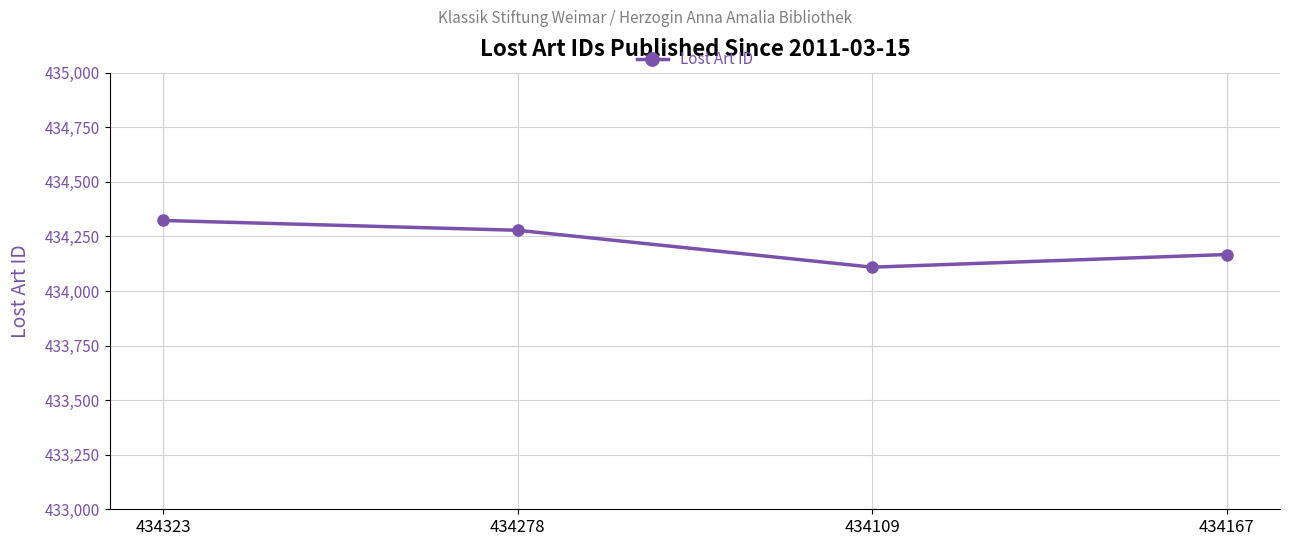

At which label does the data first exceed 434278?

434323